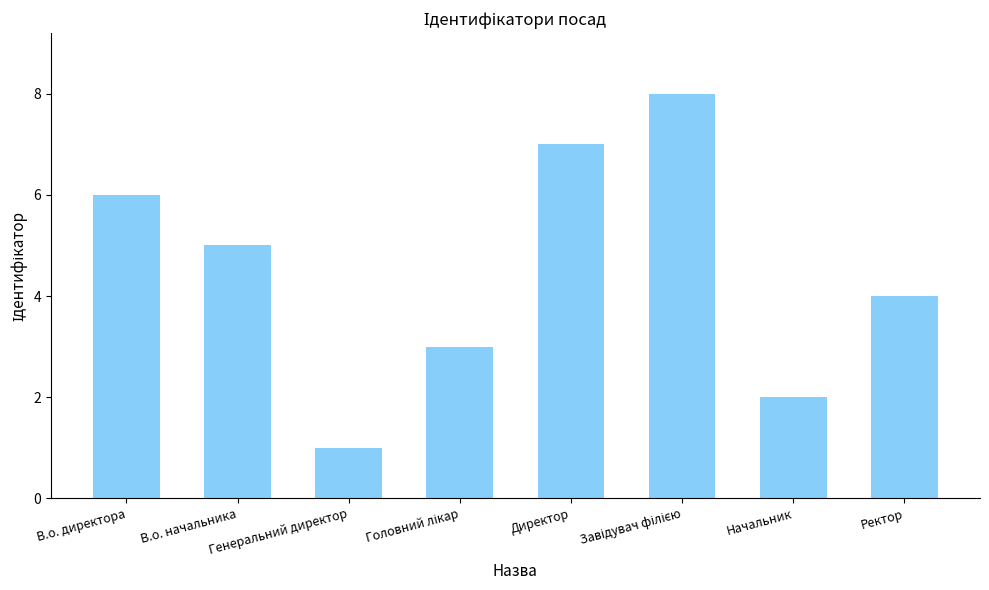

How many bars are there in total?

8